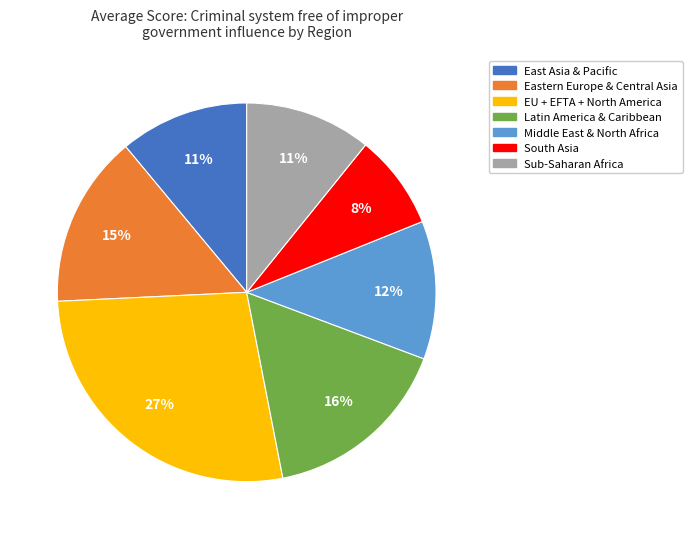

The East Asia & Pacific slice represents 1% of the pie. True or false?

False